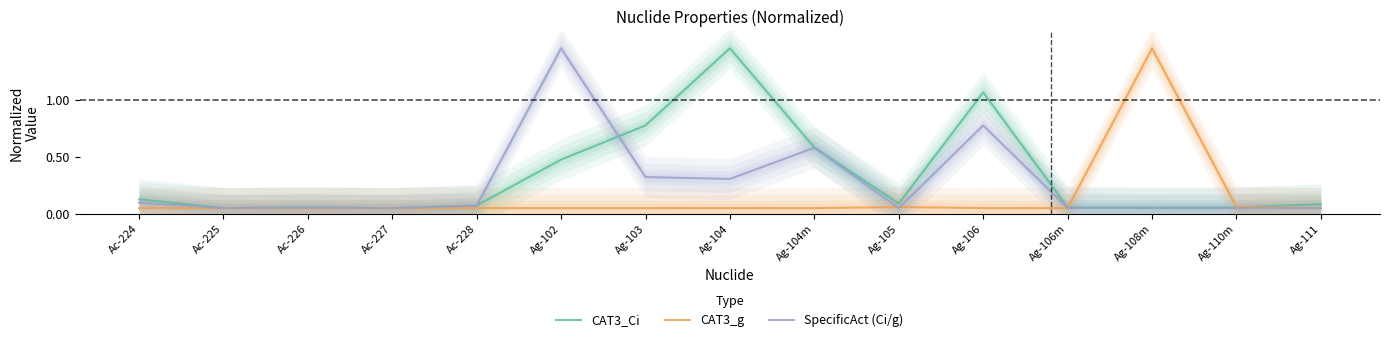

After their last crossing, which series has the higher values: CAT3_g or SpecificAct (Ci/g)?

CAT3_g